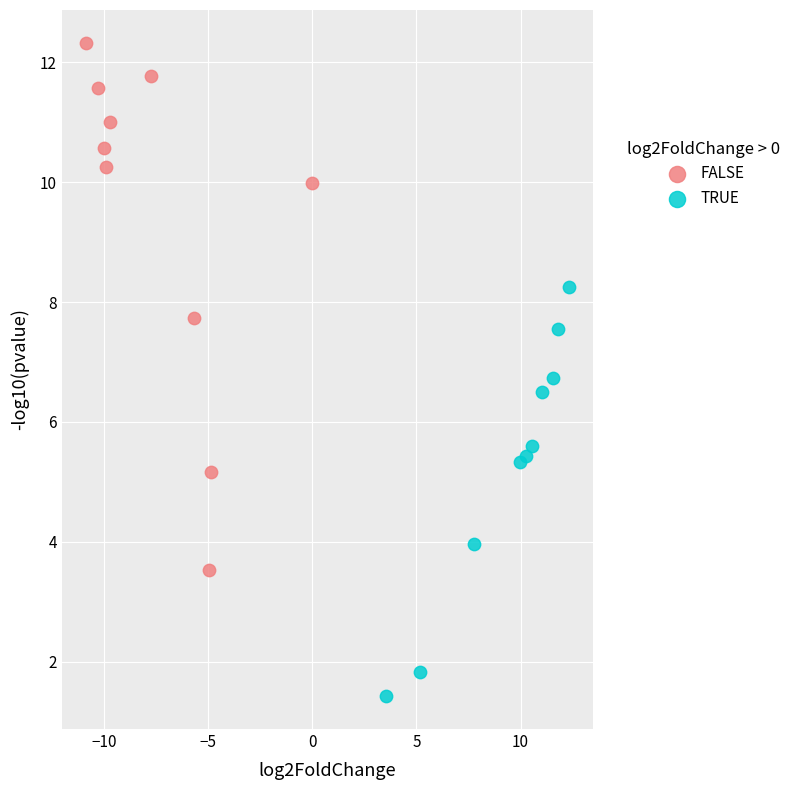

Which series has the largest Y range (max minus min)?

FALSE